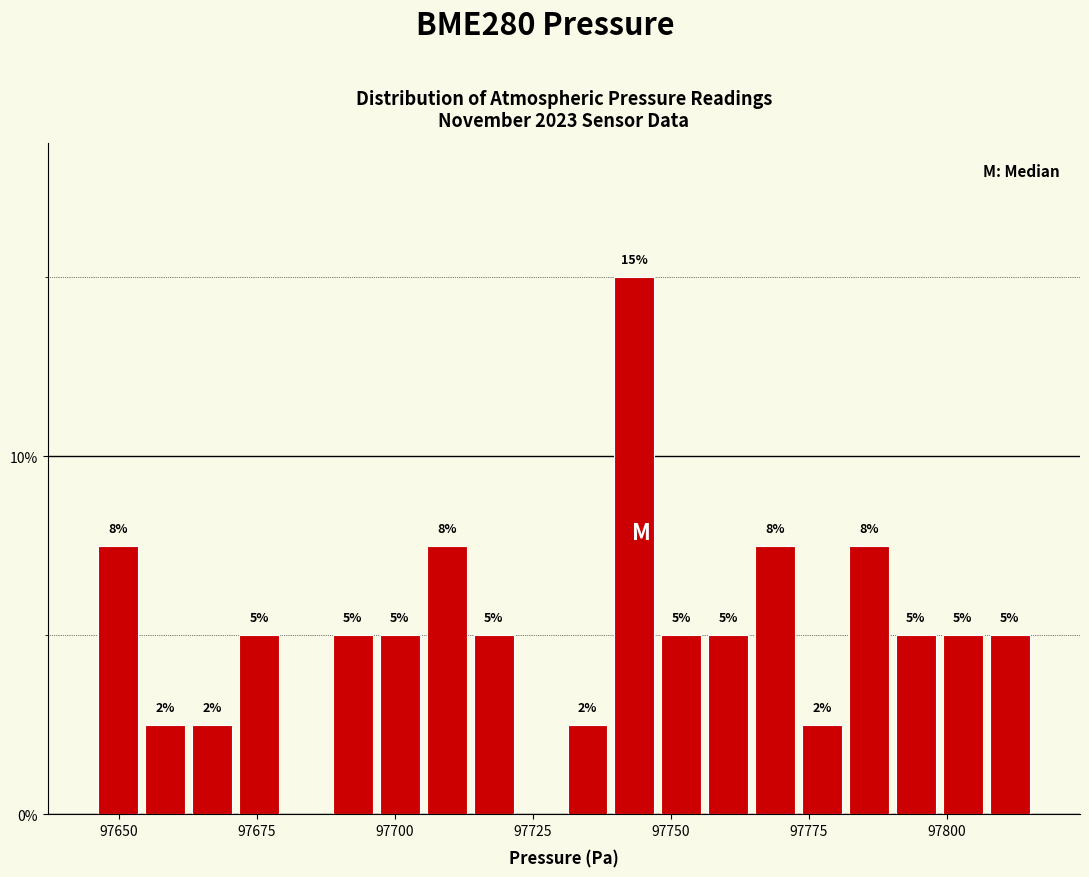

Around what value on the x-axis is the tallest bar? Give the approximate position of its centre, as read against the axis.

97745